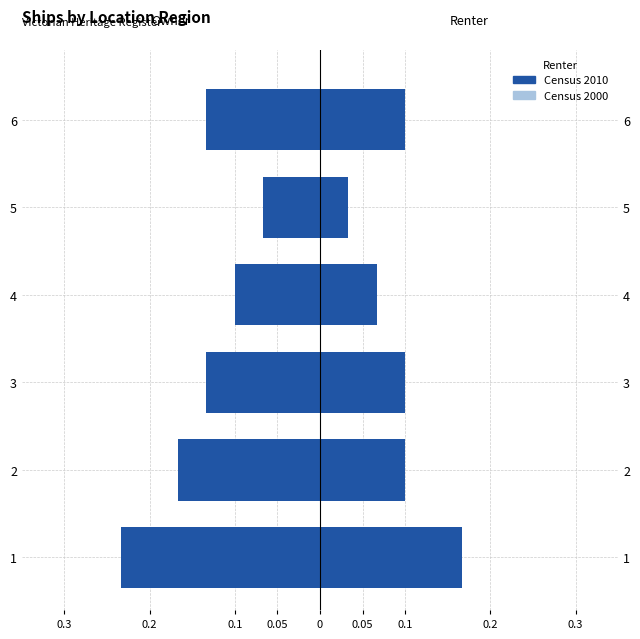

Reading right to left, transcribe all the data shown in this chart.

Census 2000: 0.1	0.0	0.0	0.1	0.1	0.1
Census 2010: 0.1	0.0	0.1	0.1	0.1	0.2